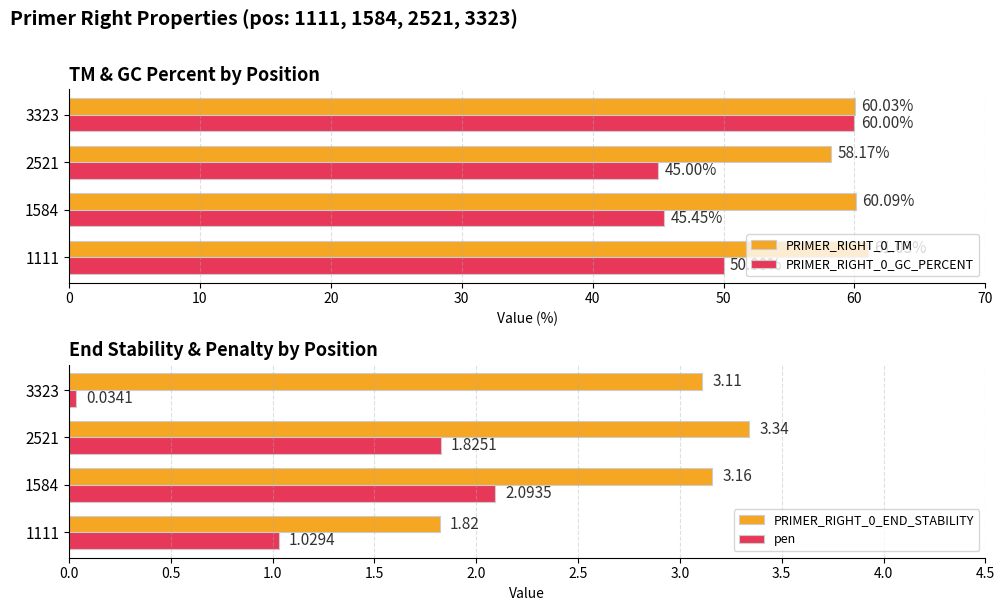

Is the value of PRIMER_RIGHT_0_GC_PERCENT at 1111 greater than the value of PRIMER_RIGHT_0_TM at 3323?

No